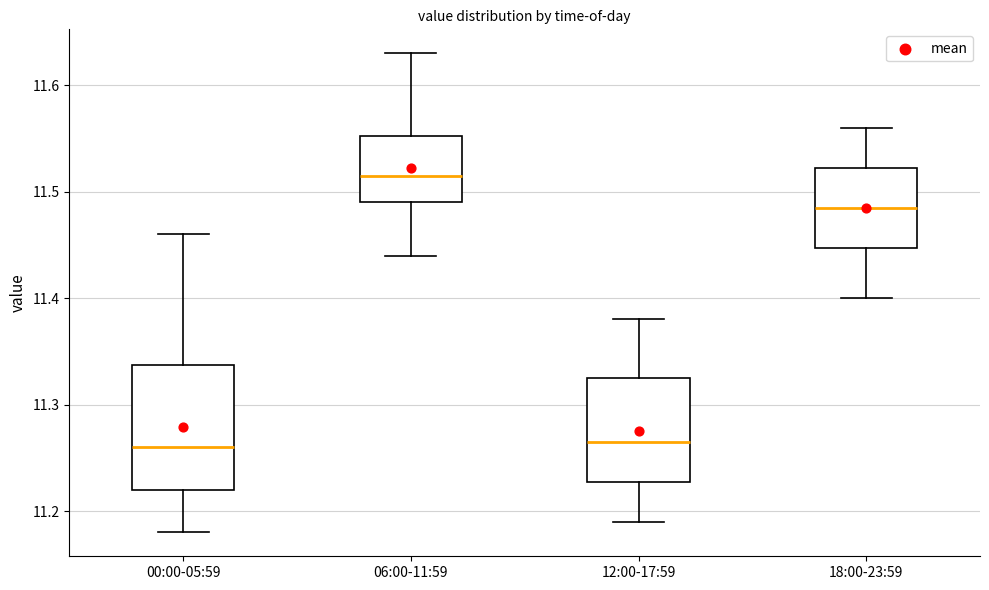

Where does the lower whisker of the box for 00:00-05:59 end on the y-axis? The values are not printed on the chart, so give them approximately, as read against the axis.

11.18